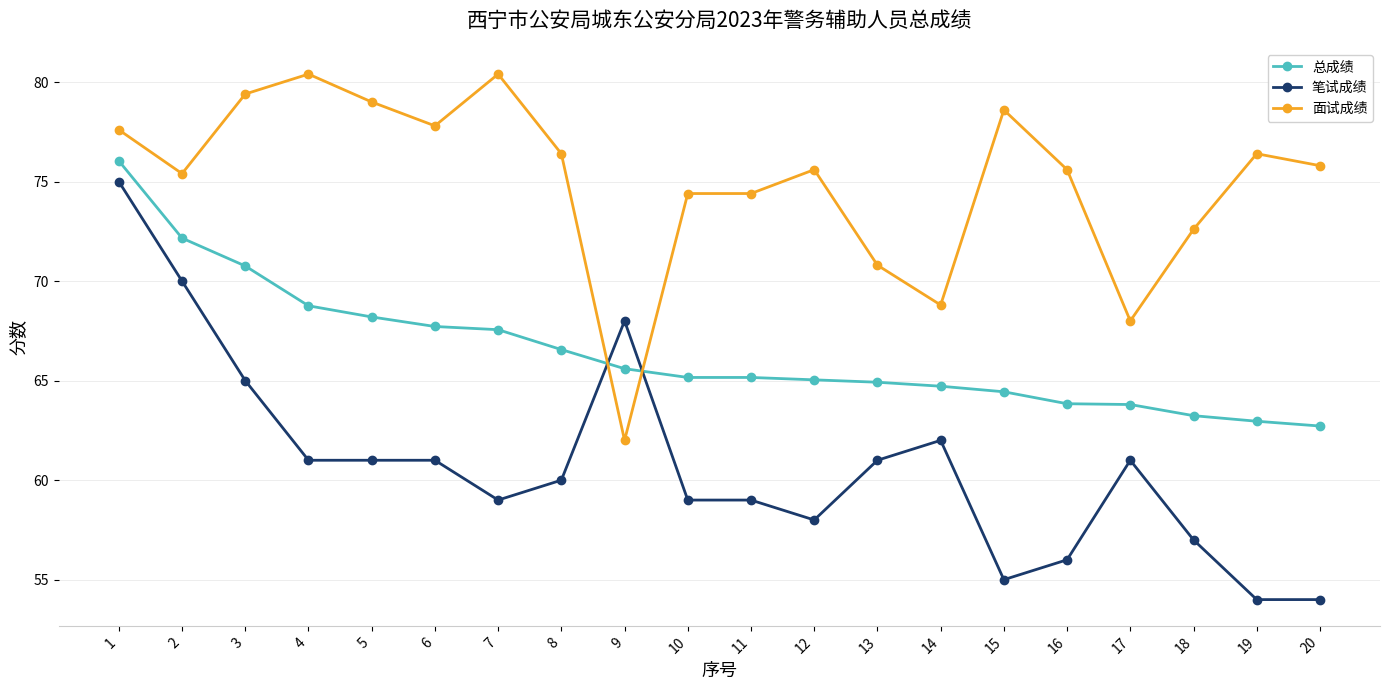

Rank the series by their average value, from highest to lowest.

面试成绩, 总成绩, 笔试成绩